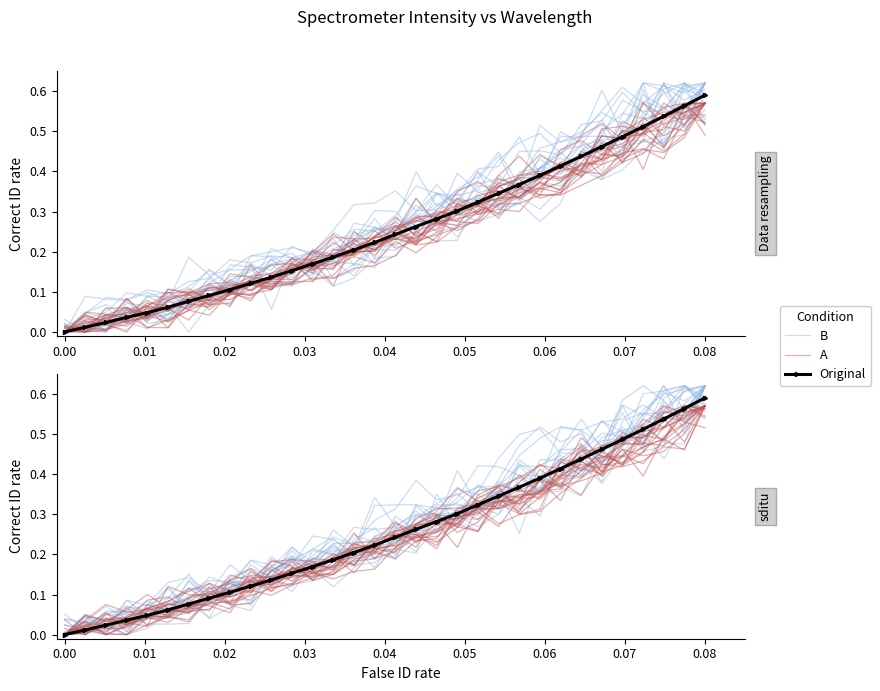

In A, how many points are lower than both neighbors (excluding endpoints)?

8